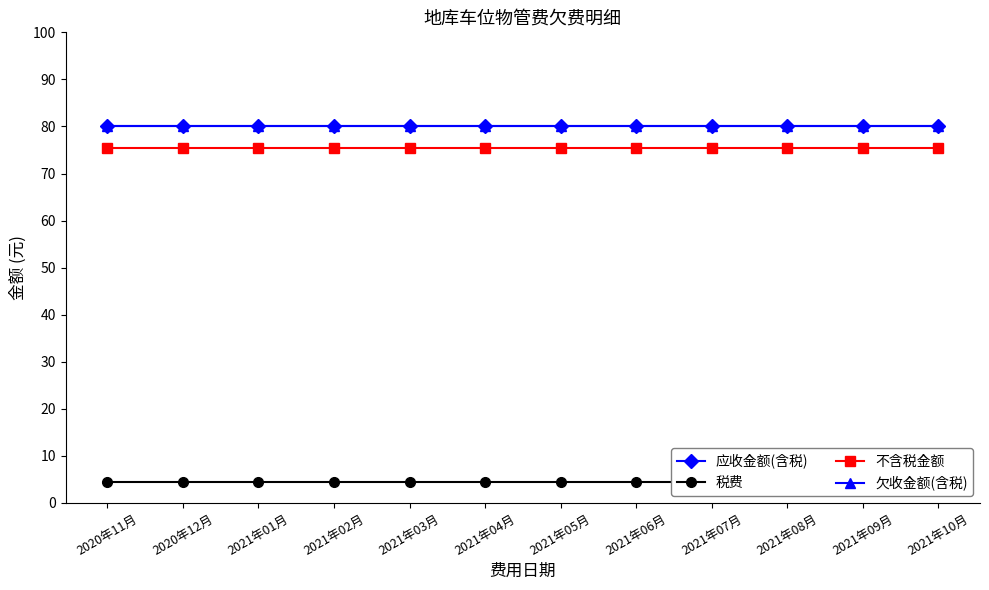

True or false: 应收金额(含税) and 欠收金额(含税) intersect in this chart.

False